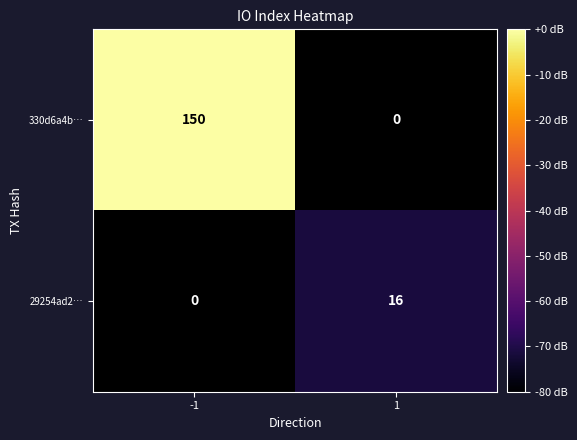

At how many categories does at least one series exceed 127?

1